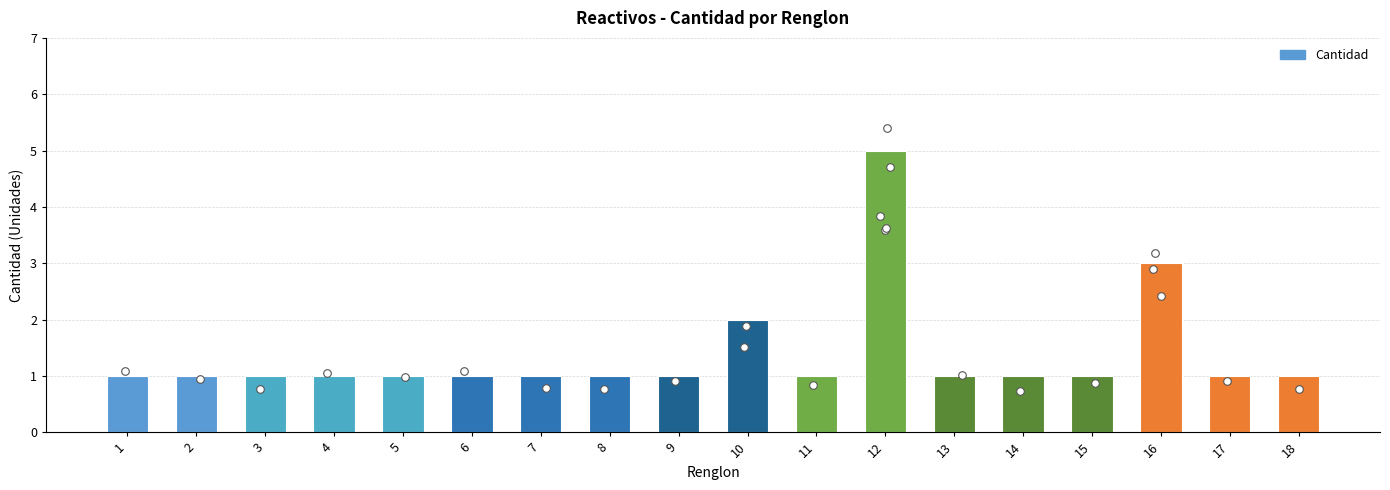

Approximately how many times larger is the value at 1 compared to 5?

1.0